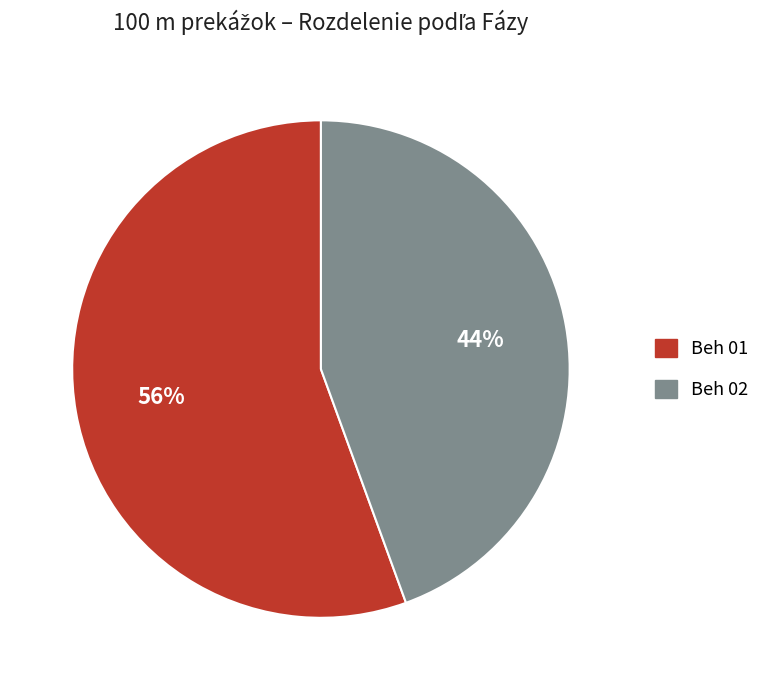

Which slice is the largest?

Beh 01